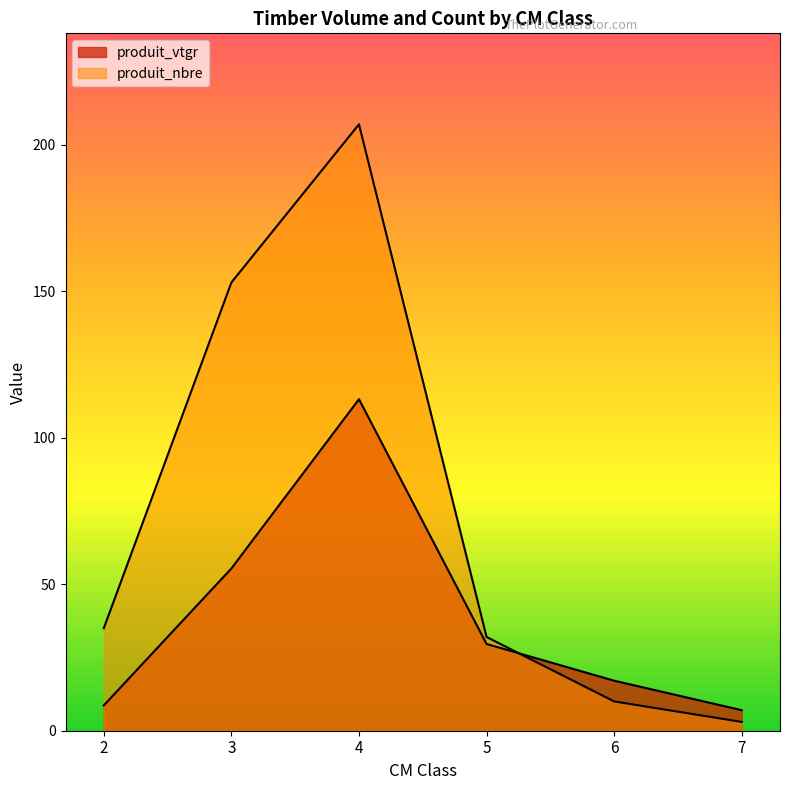

Which series has the largest total across all categories?

produit_nbre